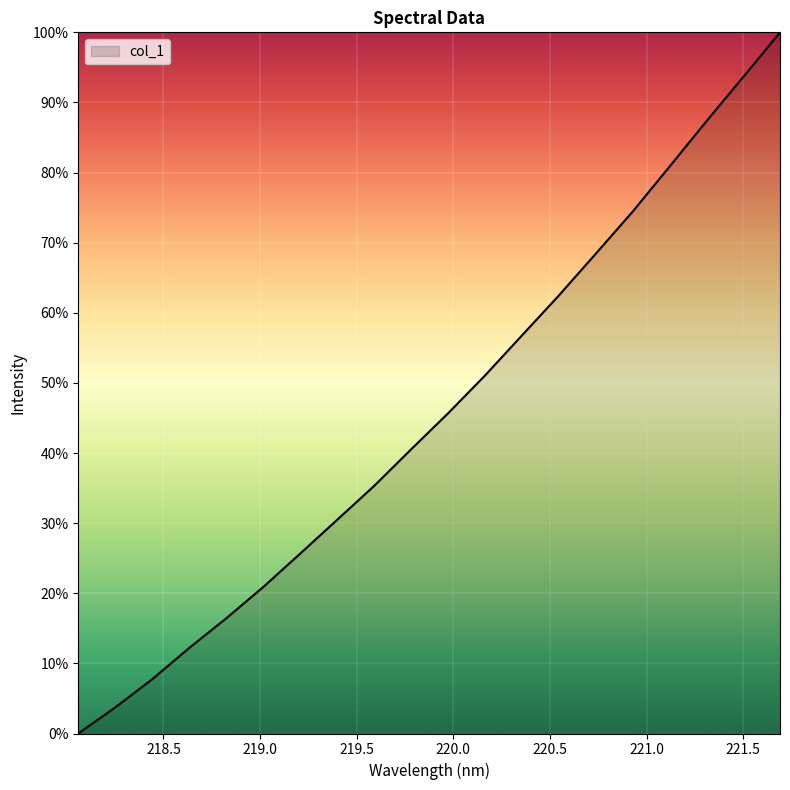

What is the average value?

45.6